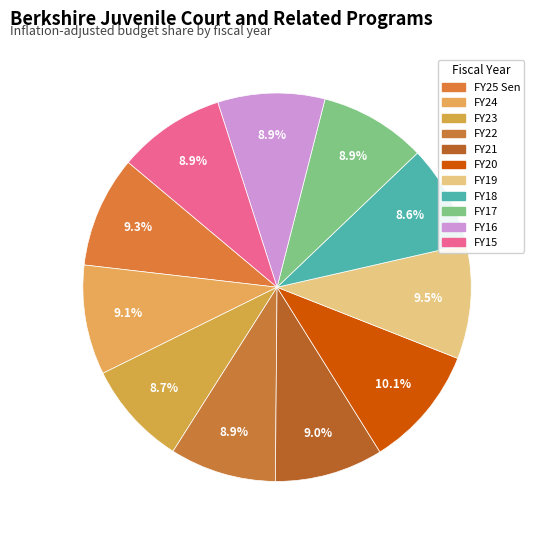

How many segments does this pie chart have?

11